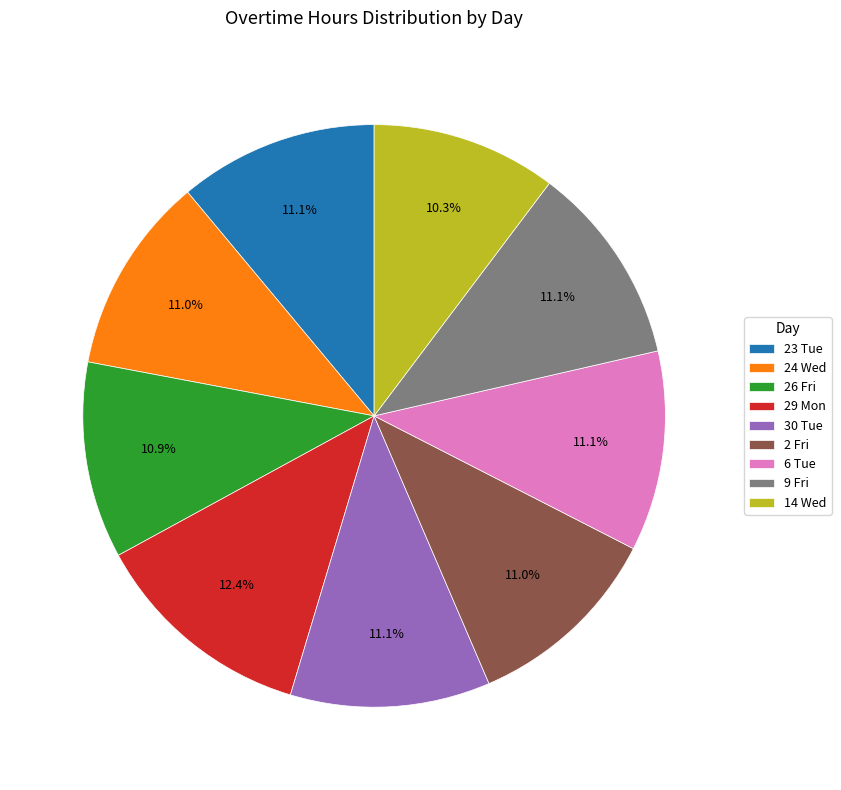

What percentage is the 29 Mon slice, to the nearest percent?

12%